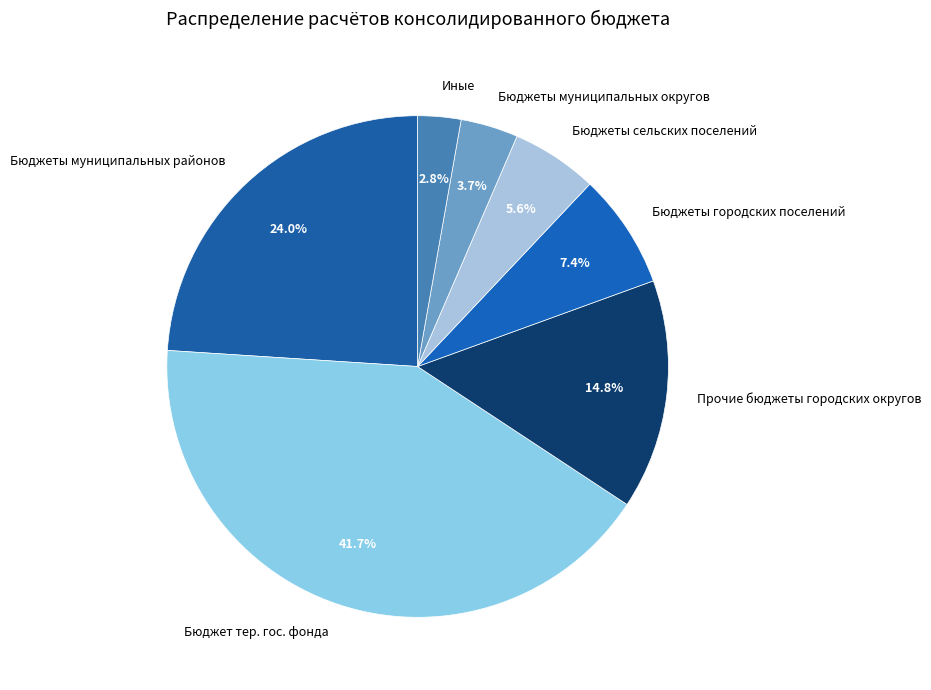

To the nearest percent, what is the difference between the largest and smallest slice percentages?

39%